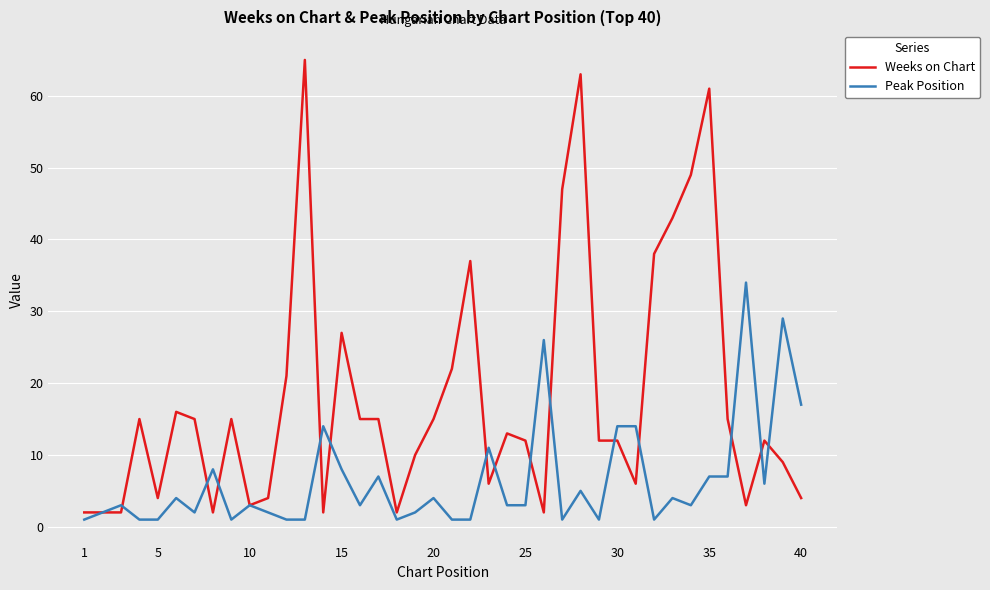

Count the number of categories in the chart.

40